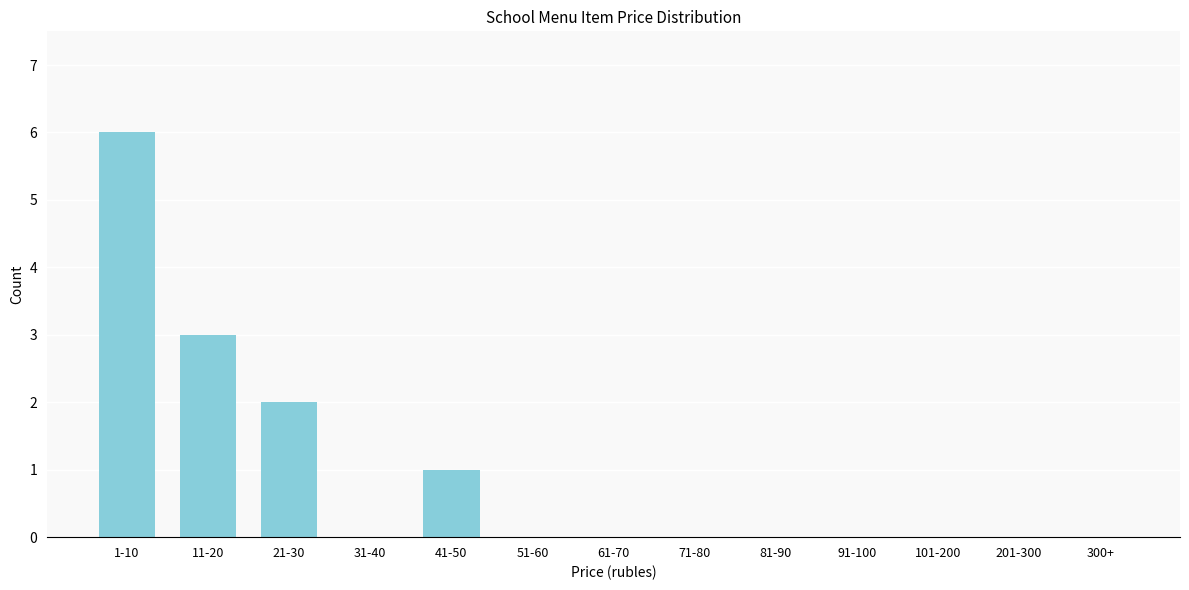

Reading left to right, what are all the values shown in this chart?

1-10=6	11-20=3	21-30=2	31-40=0	41-50=1	51-60=0	61-70=0	71-80=0	81-90=0	91-100=0	101-200=0	201-300=0	300+=0